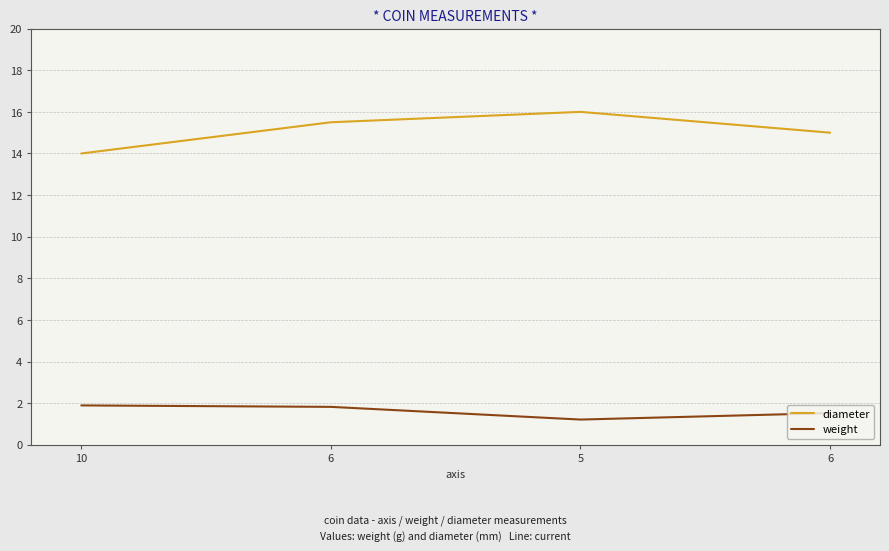

True or false: diameter has more than 0 interior local peaks.

True